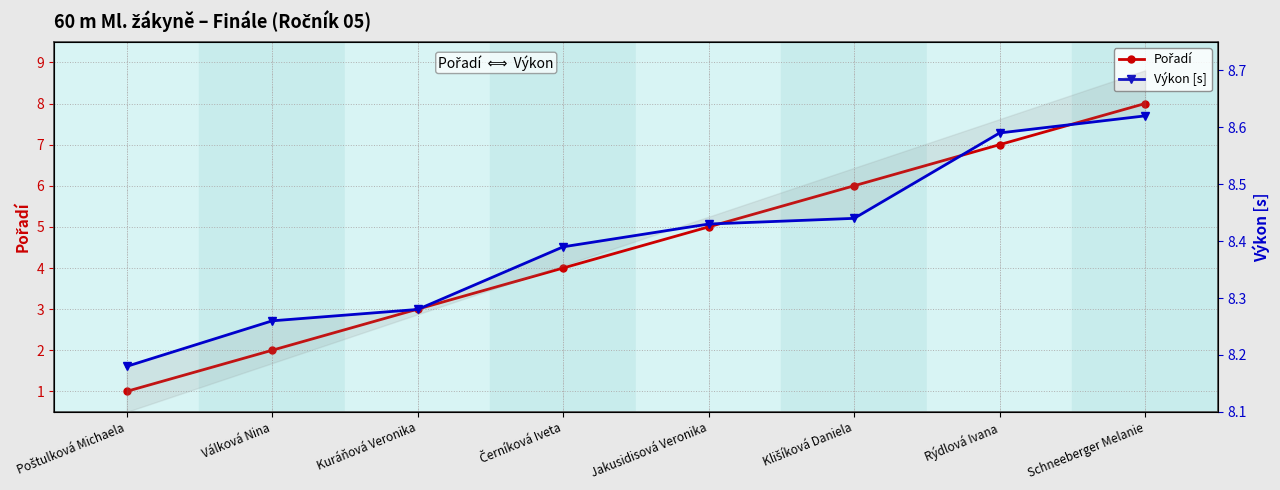

List the labels in order of Výkon [s] value, largest first.

Schneeberger Melanie, Rýdlová Ivana, Klišíková Daniela, Jakusidisová Veronika, Černíková Iveta, Kuráňová Veronika, Válková Nina, Poštulková Michaela